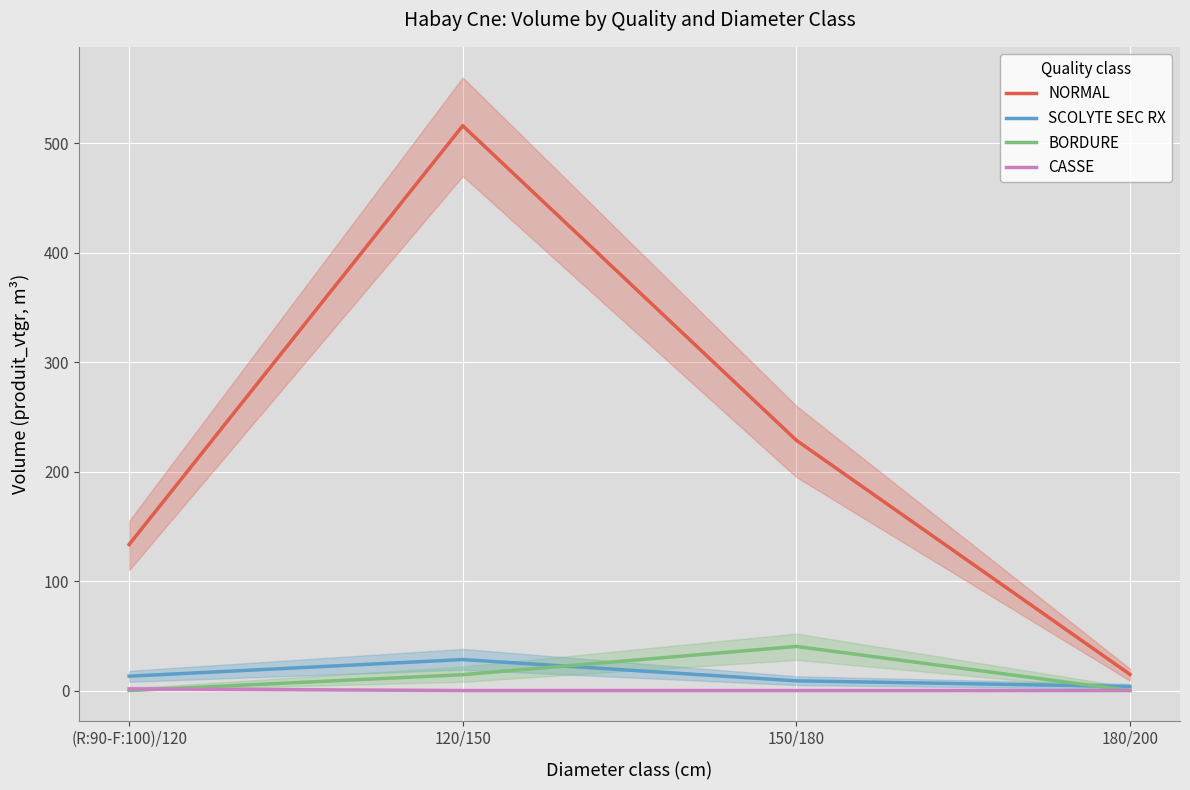

What are all the series names shown in the legend?

NORMAL, SCOLYTE SEC RX, BORDURE, CASSE